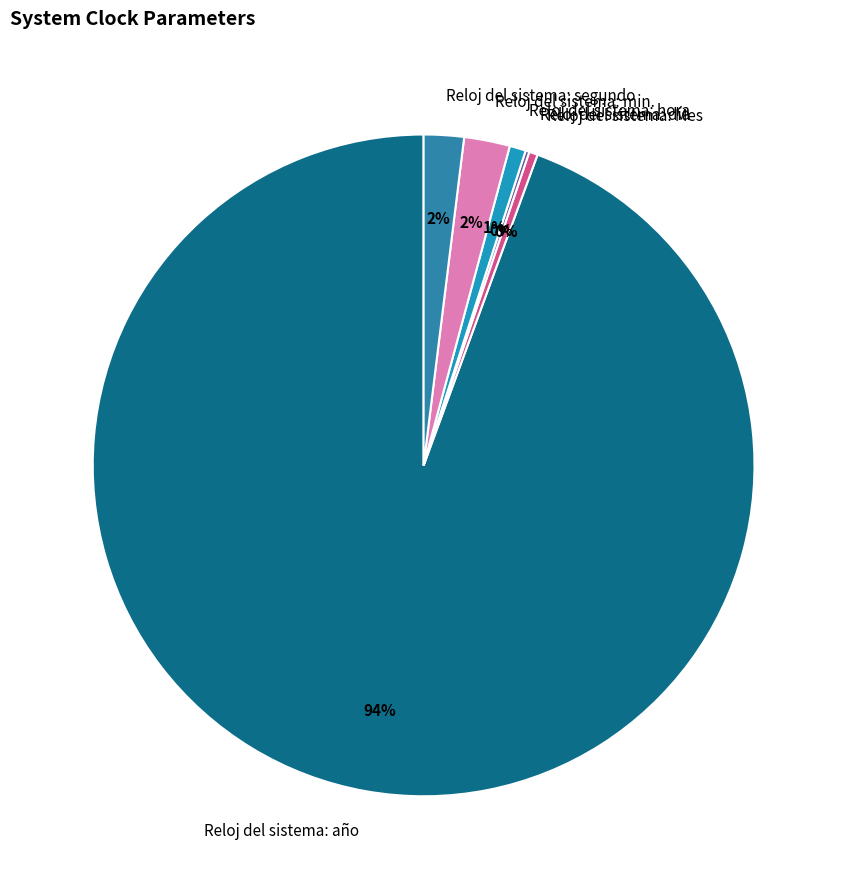

To the nearest percent, what percentage of the pie is Reloj del sistema: hora?

1%